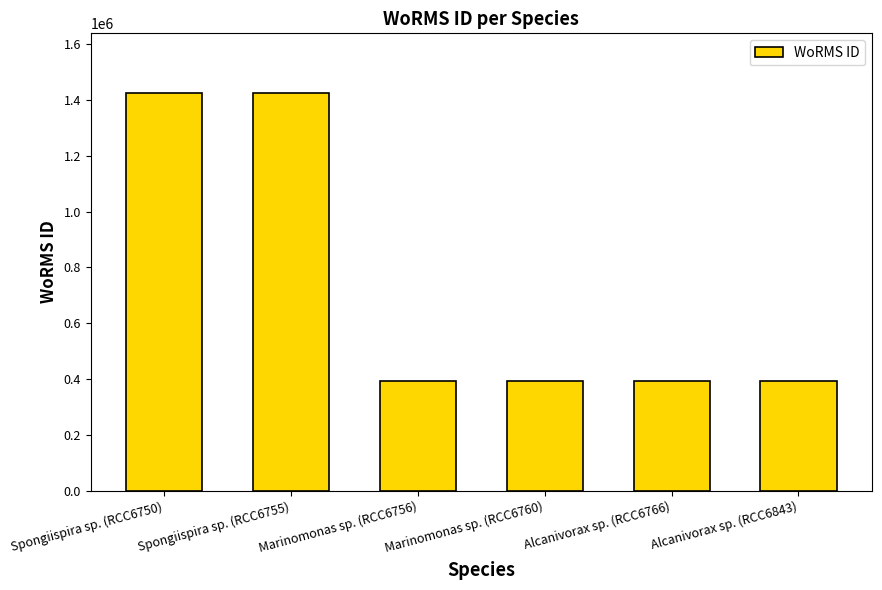

What is the approximate value at Alcanivorax sp. (RCC6843), to the nearest 10?

393080